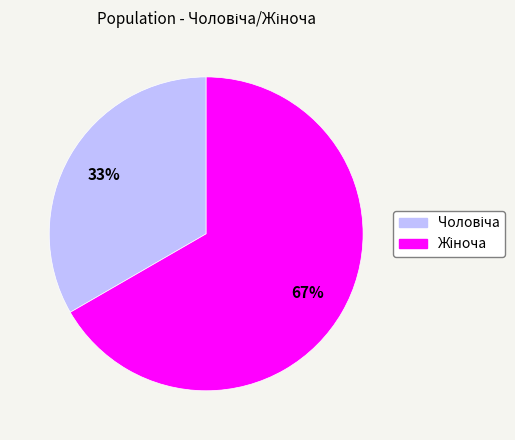

Is there any slice that represents more than half of the pie?

Yes